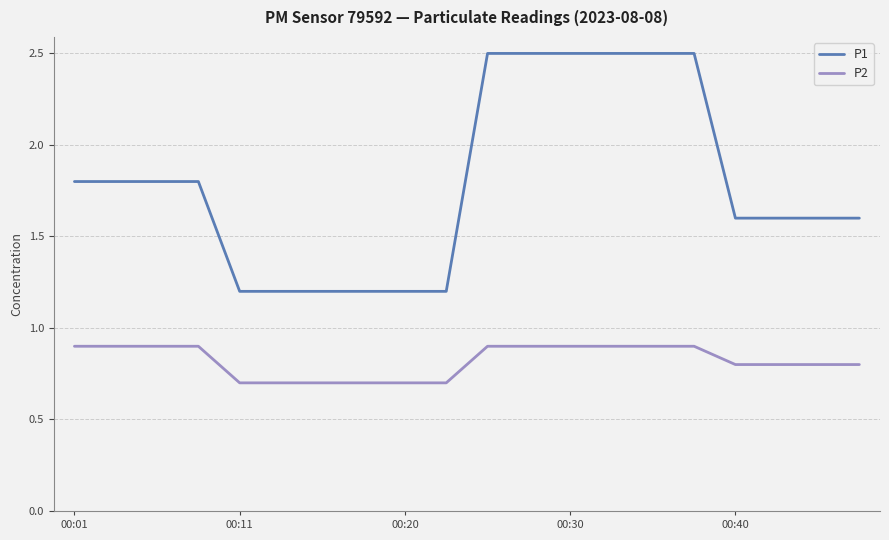

How many distinct data groups are displayed?

2